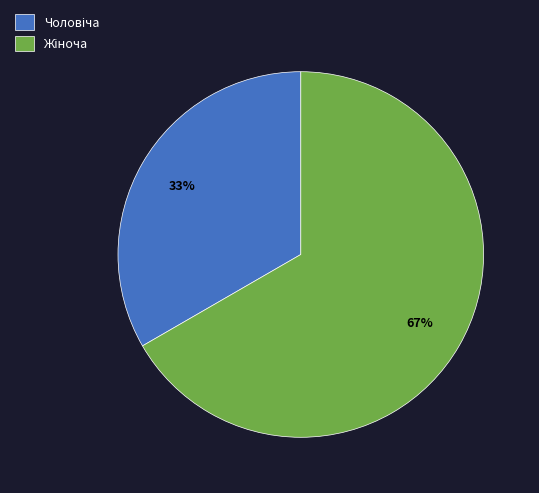

How many segments does this pie chart have?

2